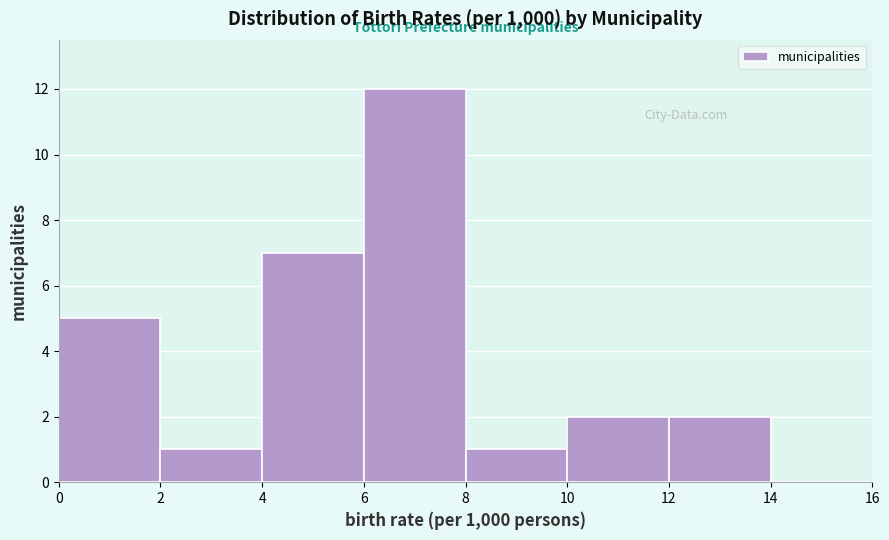

How tall is the bar that spans 2 to 4 on the x-axis? The values are not printed on the chart, so give them approximately, as read against the axis.

1